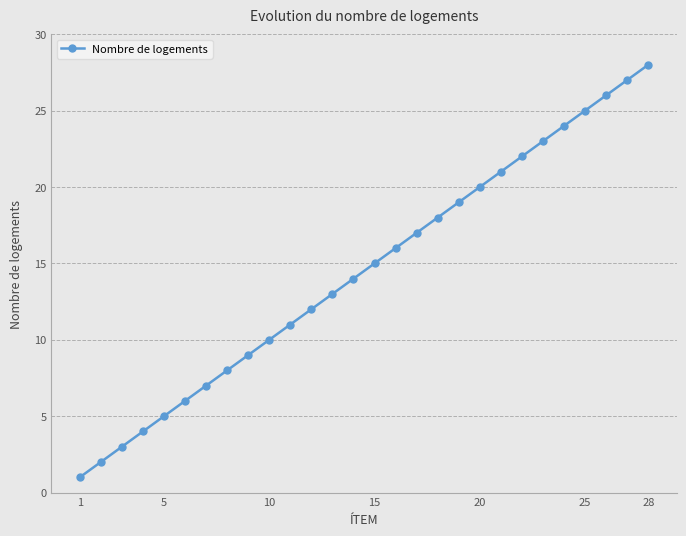

True or false: the data has more than 1 interior local peaks.

False